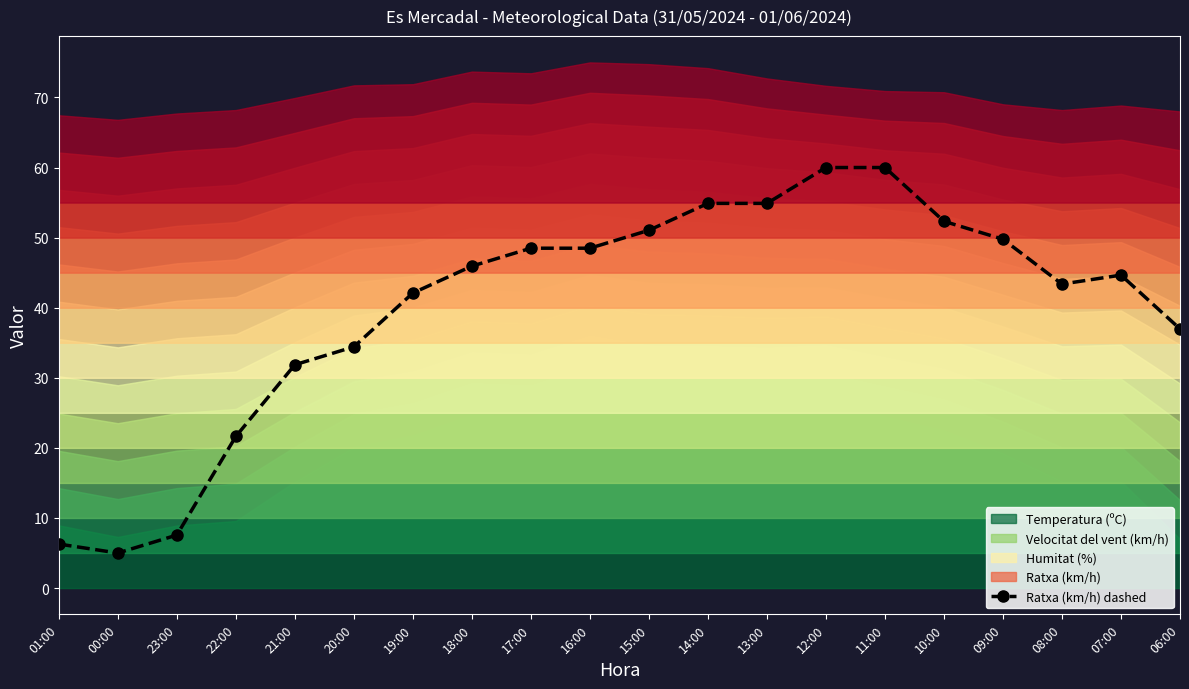

Count the number of categories in the chart.

20